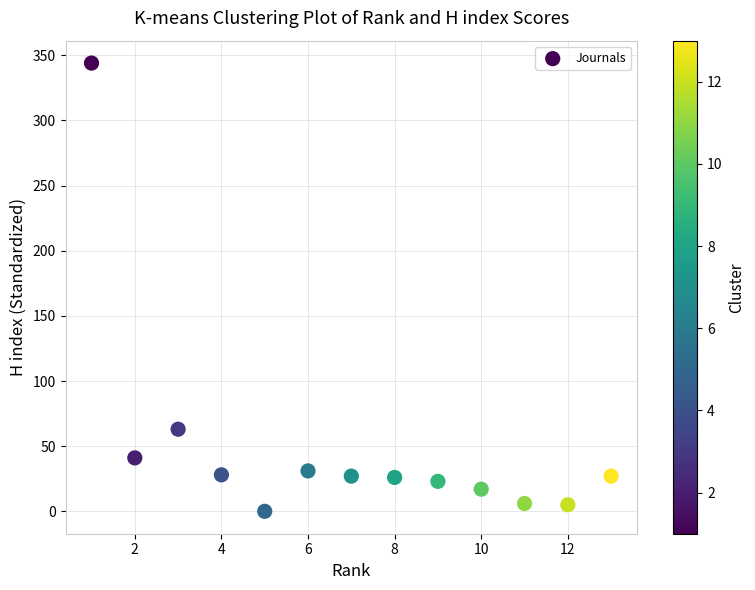

What Y value in the scatter plot is closest to 172?

63